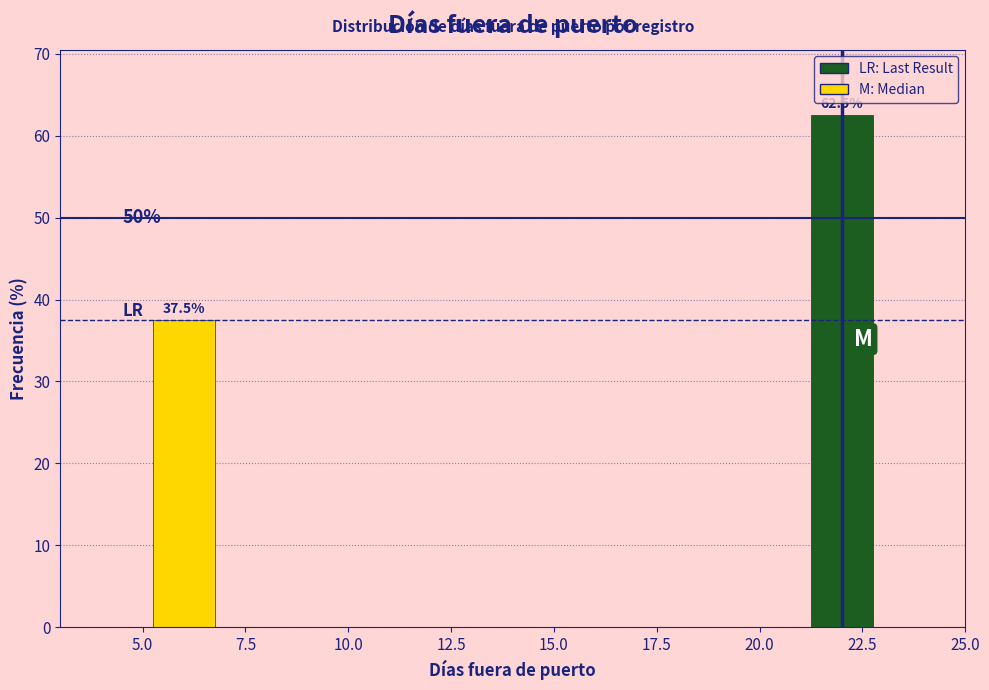

Reading left to right, list all the values displayed in this chart.

5.0=37.5	22.5=62.5